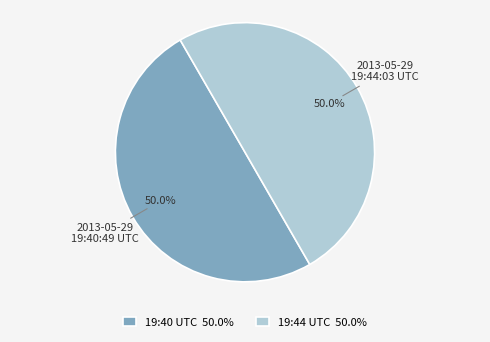

Approximately how many times larger is the value at 19:40 UTC 50.0% compared to 19:44 UTC 50.0%?

1.0